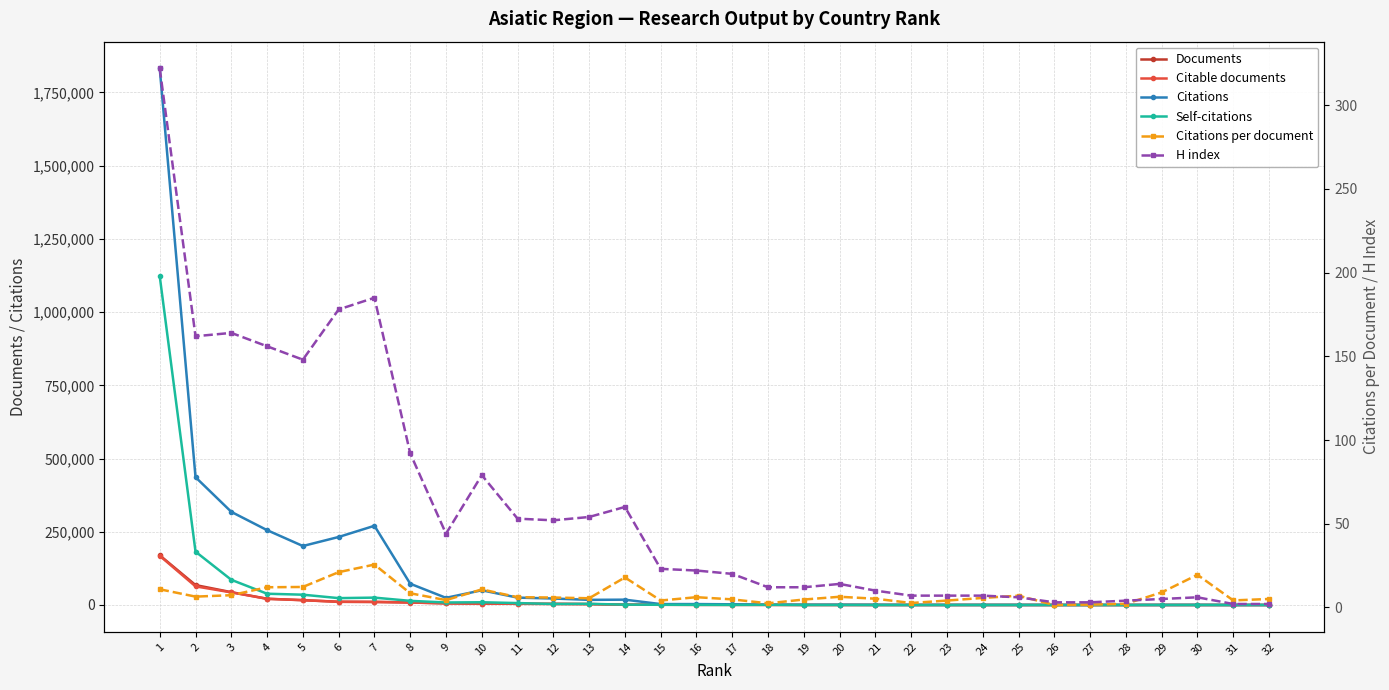

Where does the Citable documents series first go above 478?

1